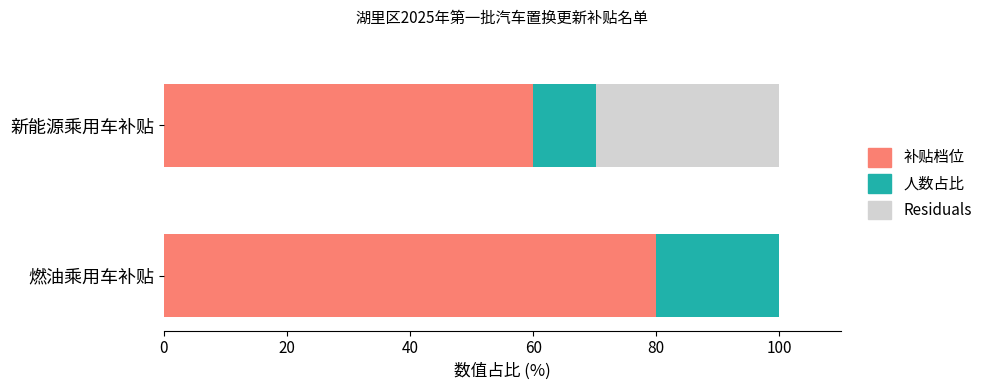

Where is 人数占比 nearest to the value 15?

新能源乘用车补贴